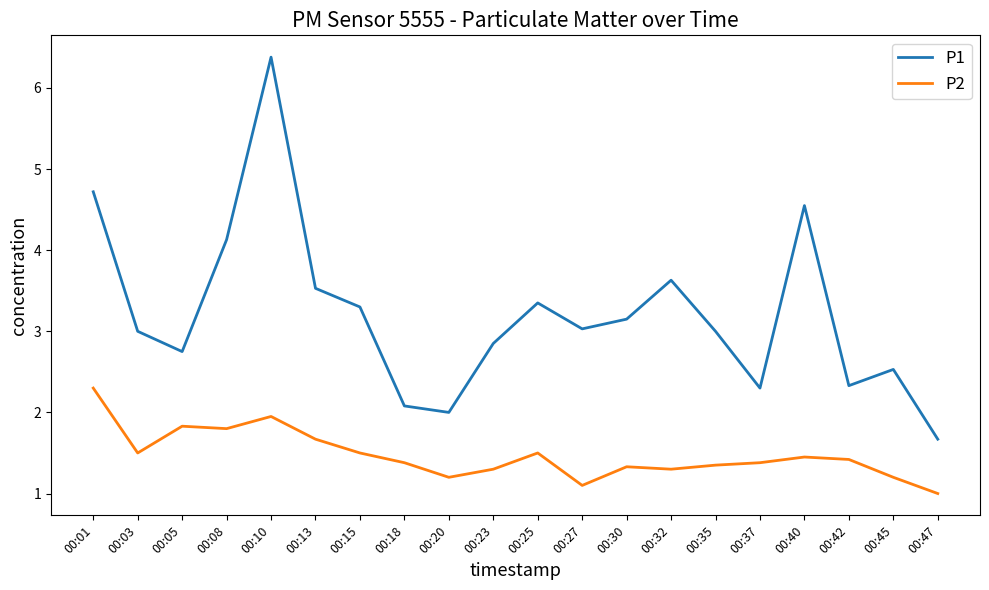

At 00:05, list the series in order from largest to smallest.

P1, P2